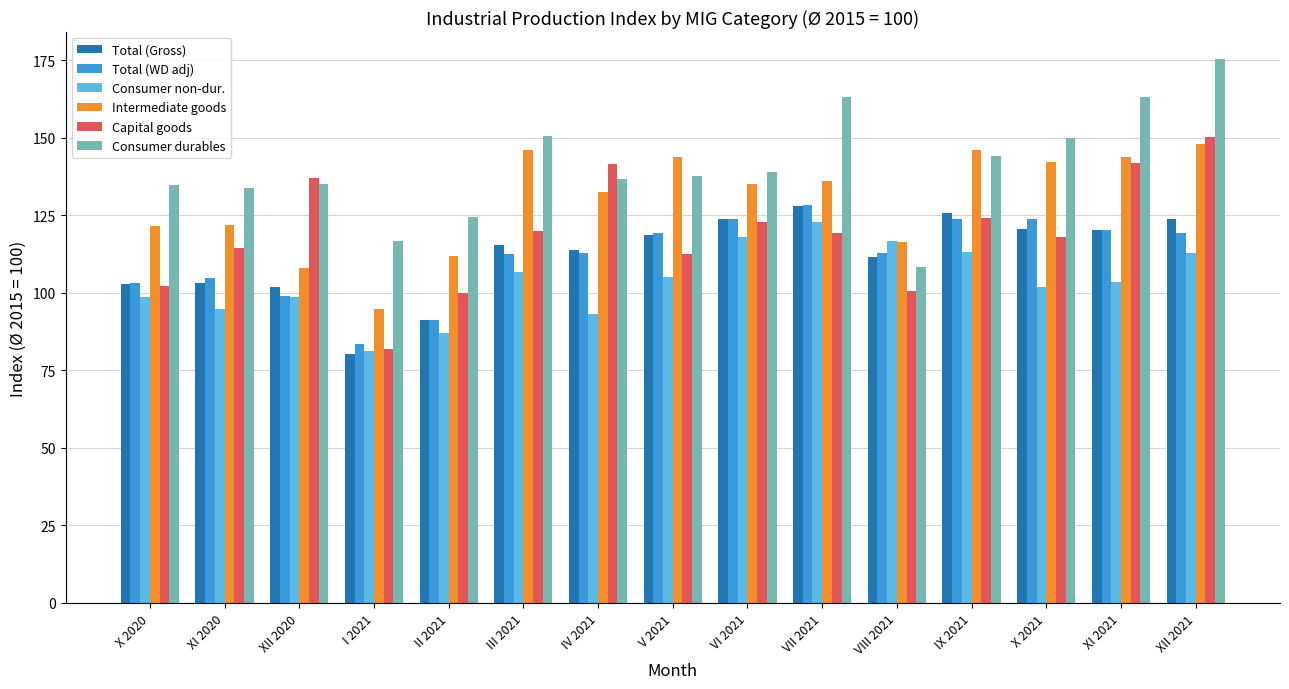

What are all the series names shown in the legend?

Total (Gross), Total (WD adj), Consumer non-dur., Intermediate goods, Capital goods, Consumer durables